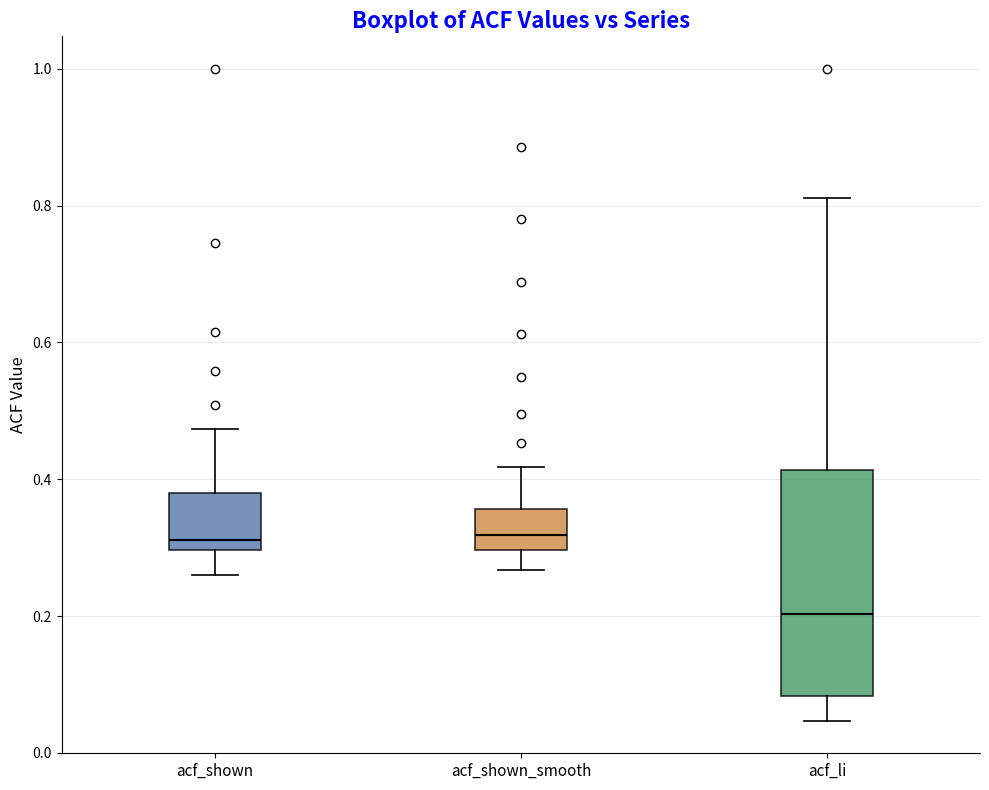

Reading left to right, read every box against the y-axis: the position of its median line, the range the box covers, and the ends of its whiskers. The values are not printed on the chart, so give them approximately, as read against the axis.

acf_shown: median 0.32, box 0.30 to 0.38, whiskers 0.26 to 0.48
acf_shown_smooth: median 0.32, box 0.30 to 0.36, whiskers 0.26 to 0.42
acf_li: median 0.20, box 0.08 to 0.42, whiskers 0.04 to 0.82